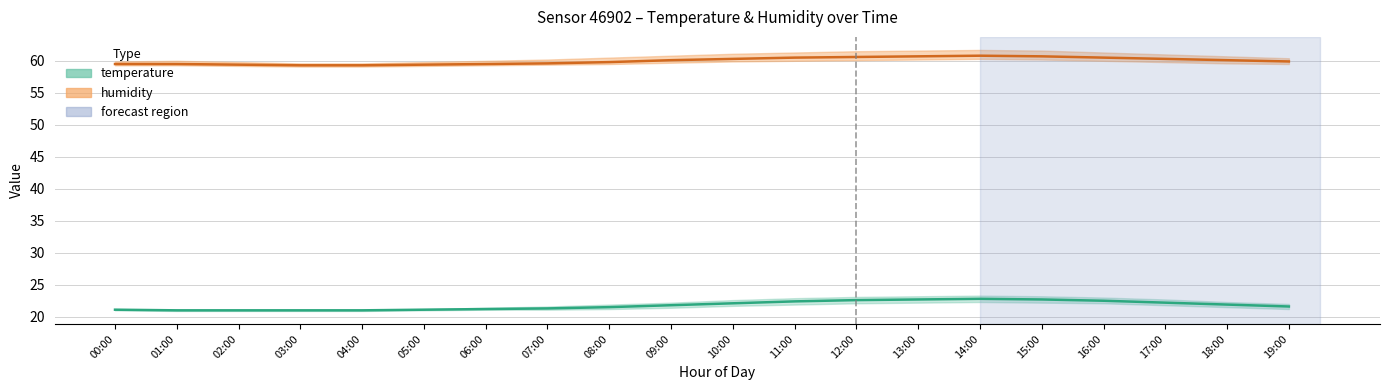

True or false: humidity_upper has more than 0 interior local peaks.

True